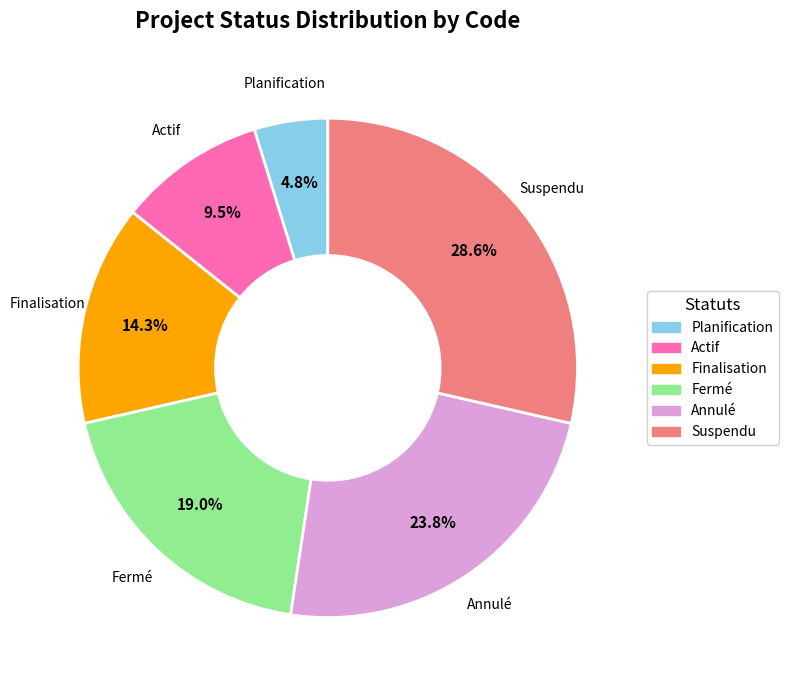

How many segments does this pie chart have?

6